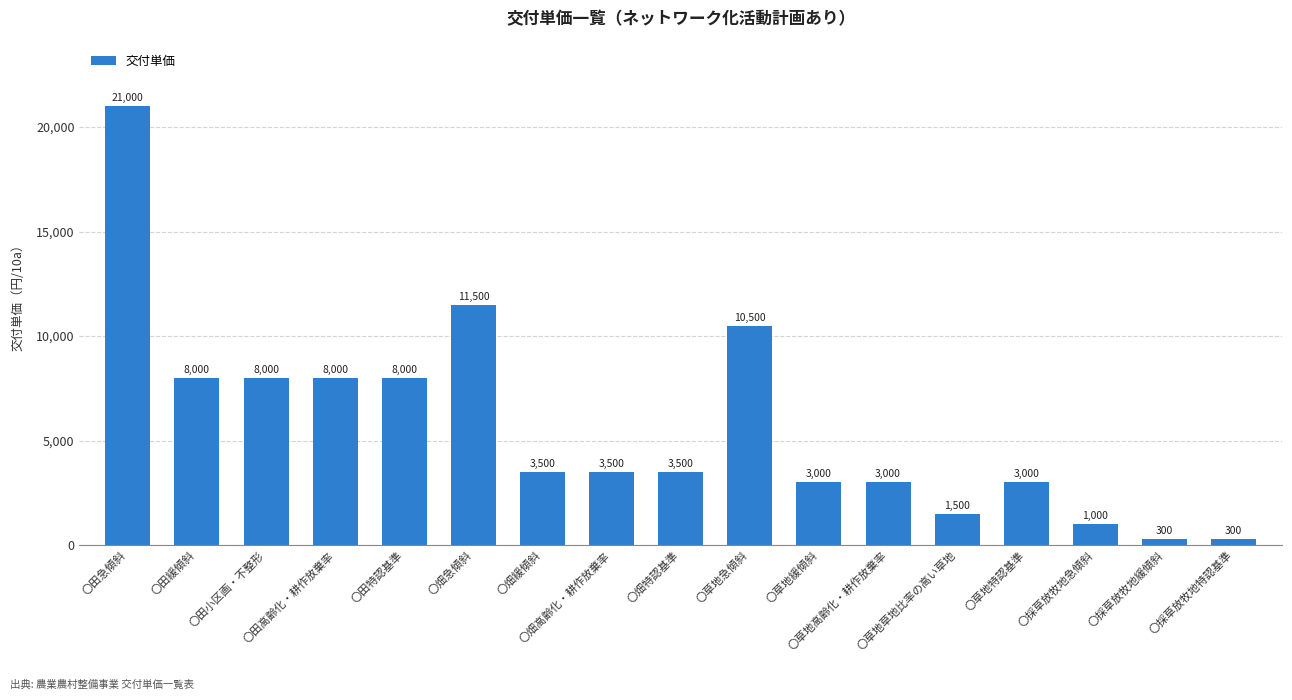

What is the maximum value shown in the chart?

21000